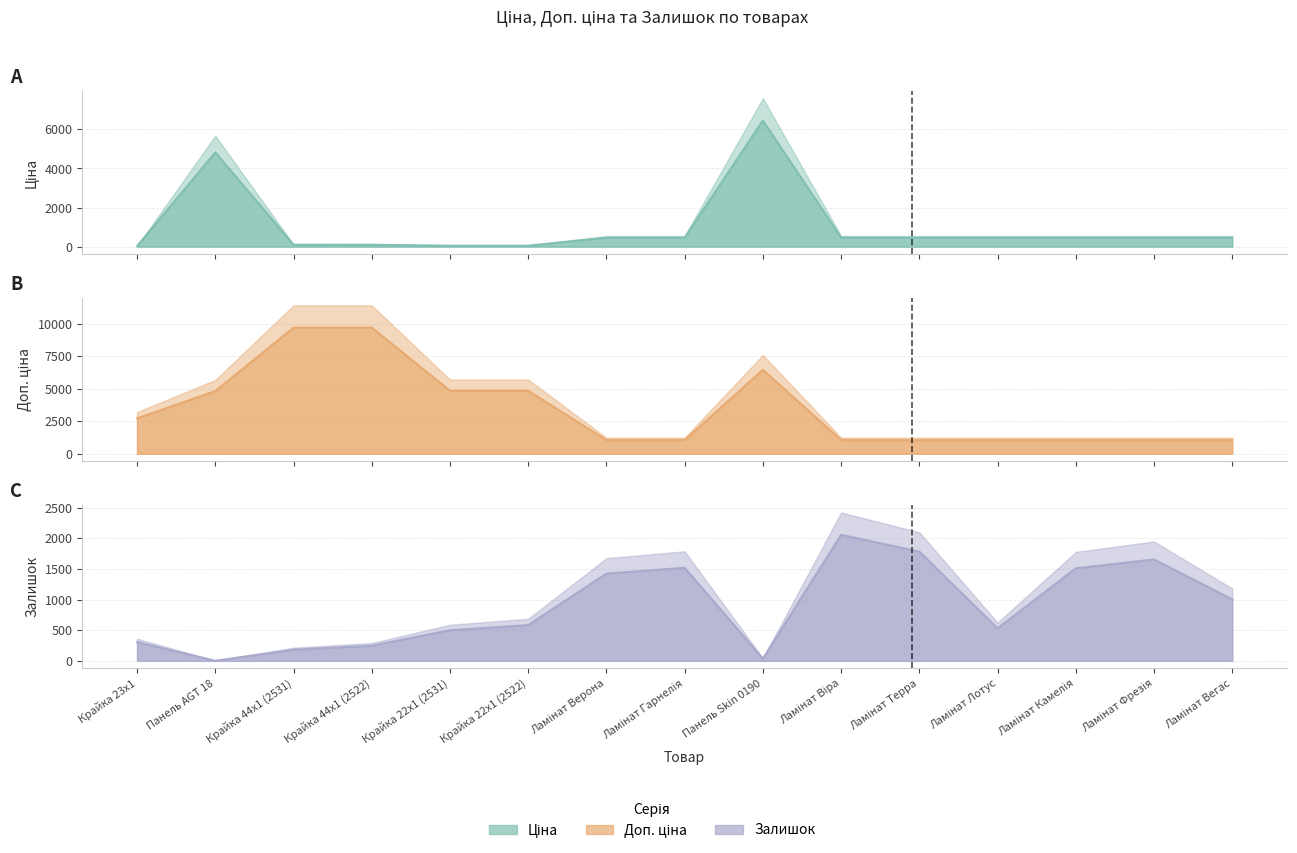

What is the lowest value of the Ціна series?

27.2